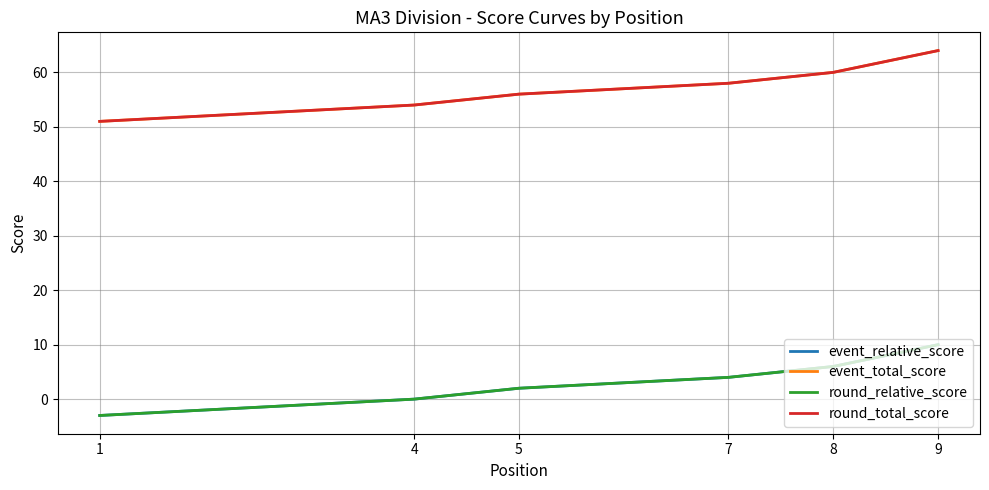

Which series has the widest spread of values?

event_relative_score